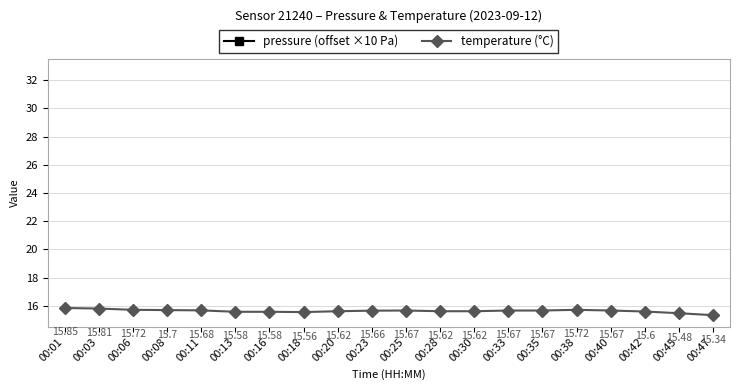

True or false: pressure (offset ×10 Pa) and temperature (°C) cross at least once.

False